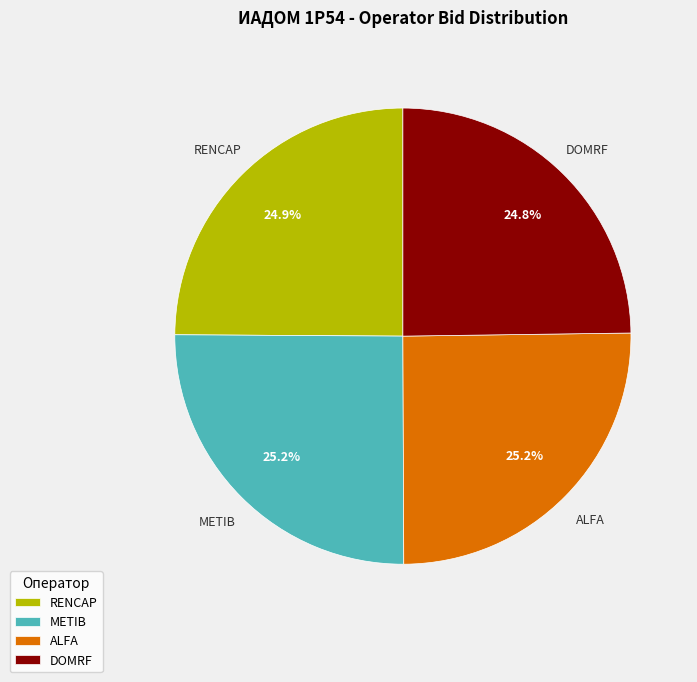

What percentage is NOT represented by ALFA?

74.8%